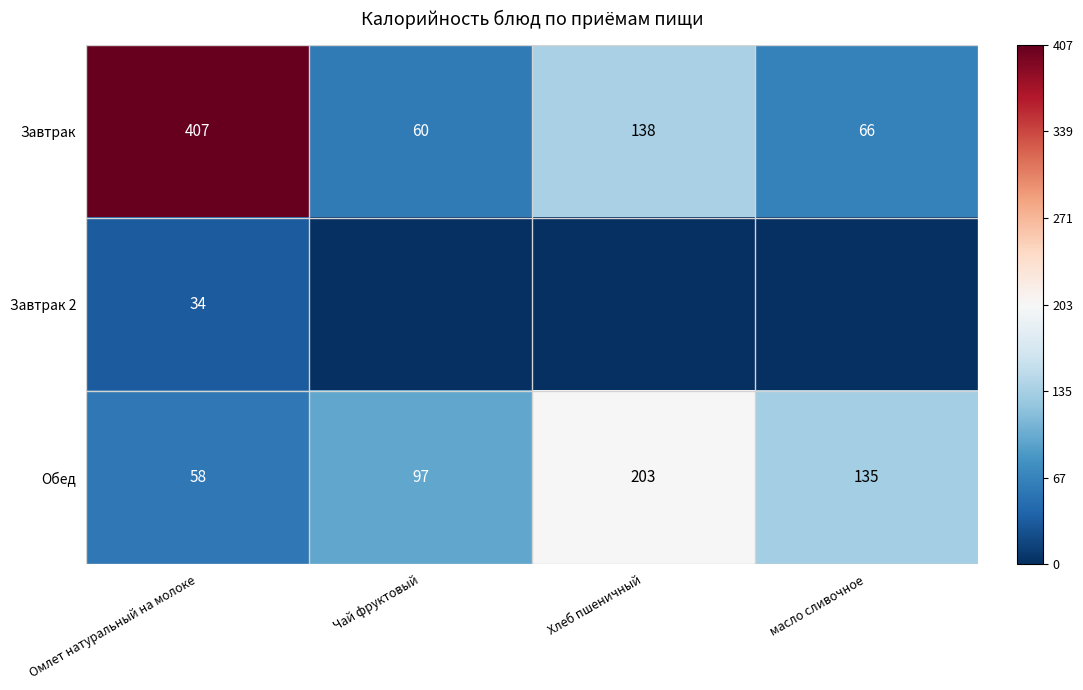

What is the difference between the highest and lowest values at Омлет натуральный на молоке?

373